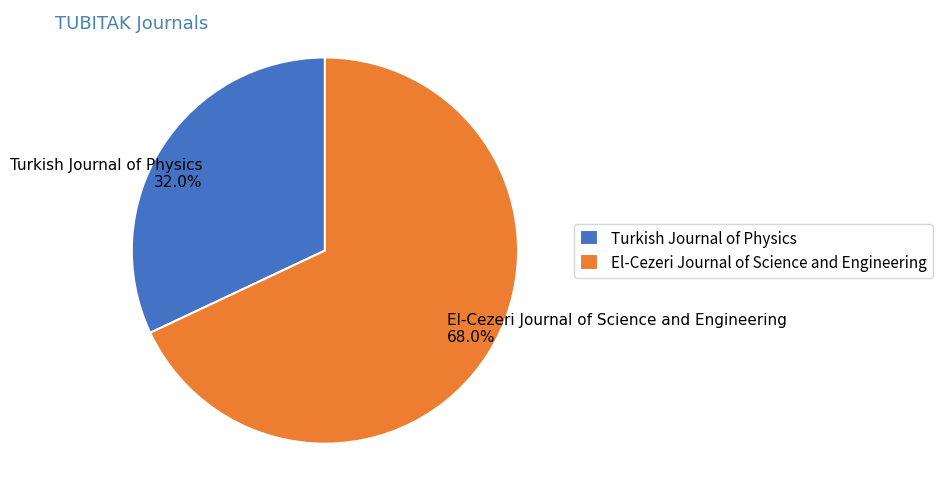

Between Turkish Journal of Physics and El-Cezeri Journal of Science and Engineering, which is larger?

El-Cezeri Journal of Science and Engineering